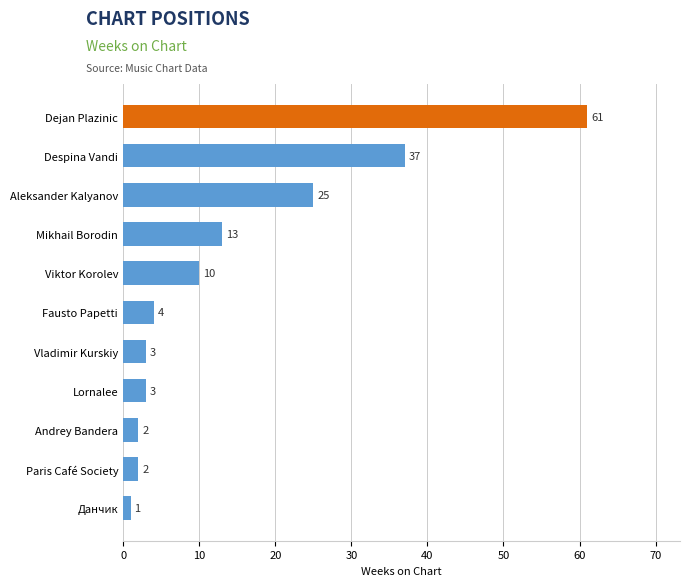

What is the minimum value shown in the chart?

1